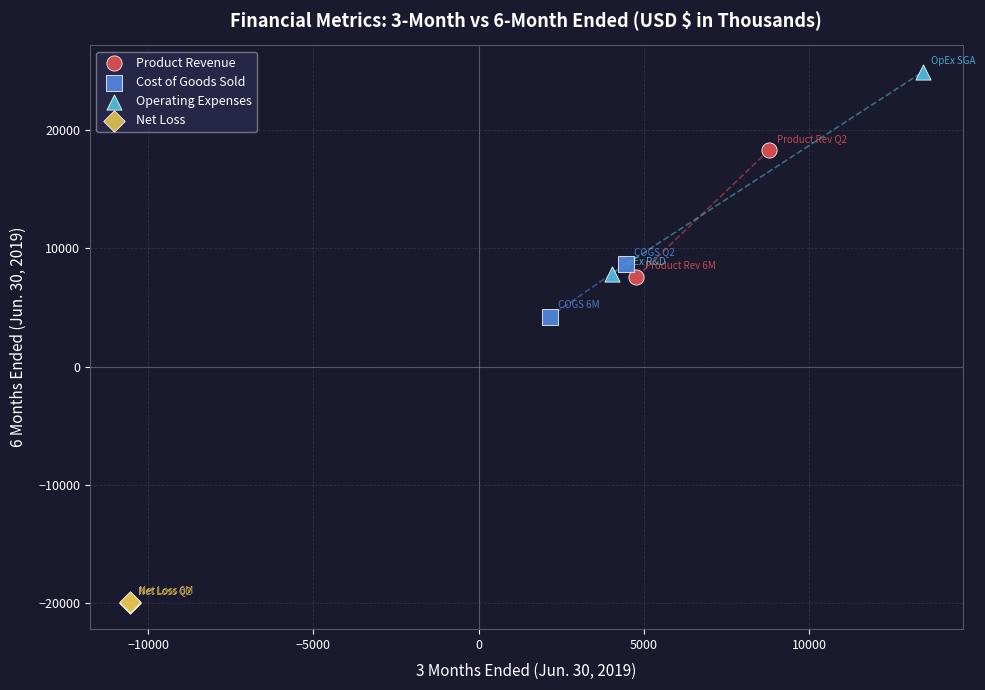

Which series contains the highest Y value?

Operating Expenses